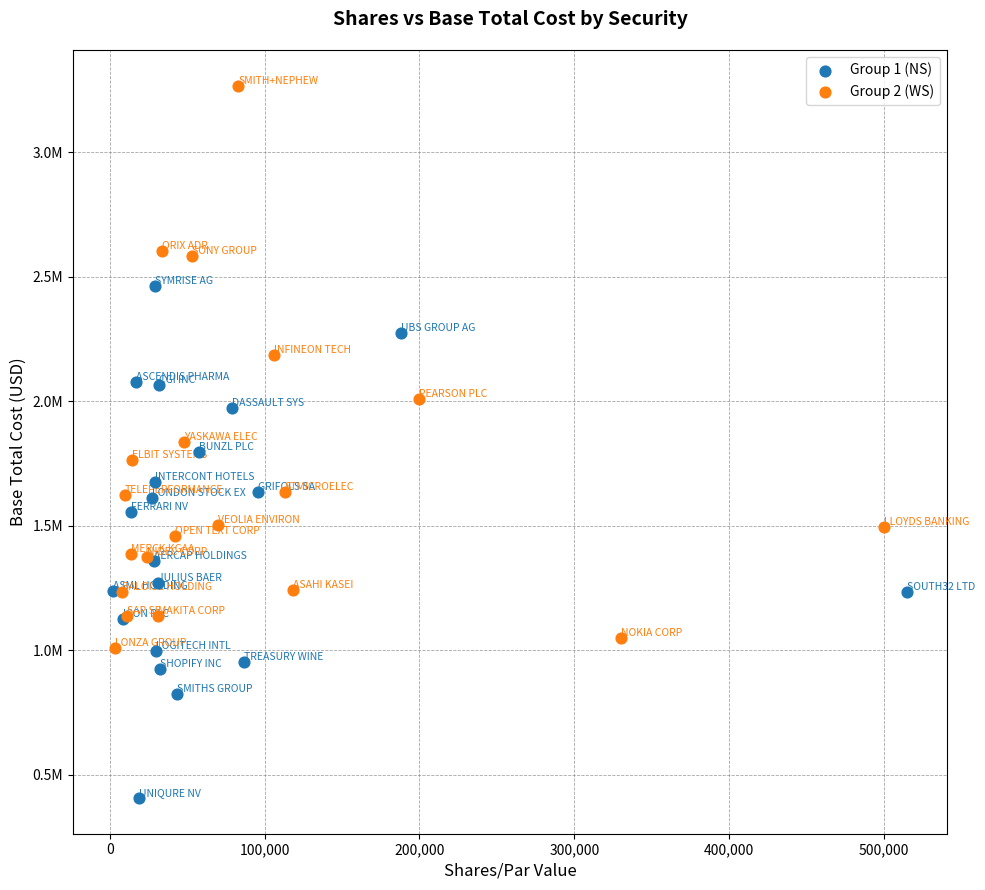

Which series has the widest spread of Y values?

Group 2 (WS)